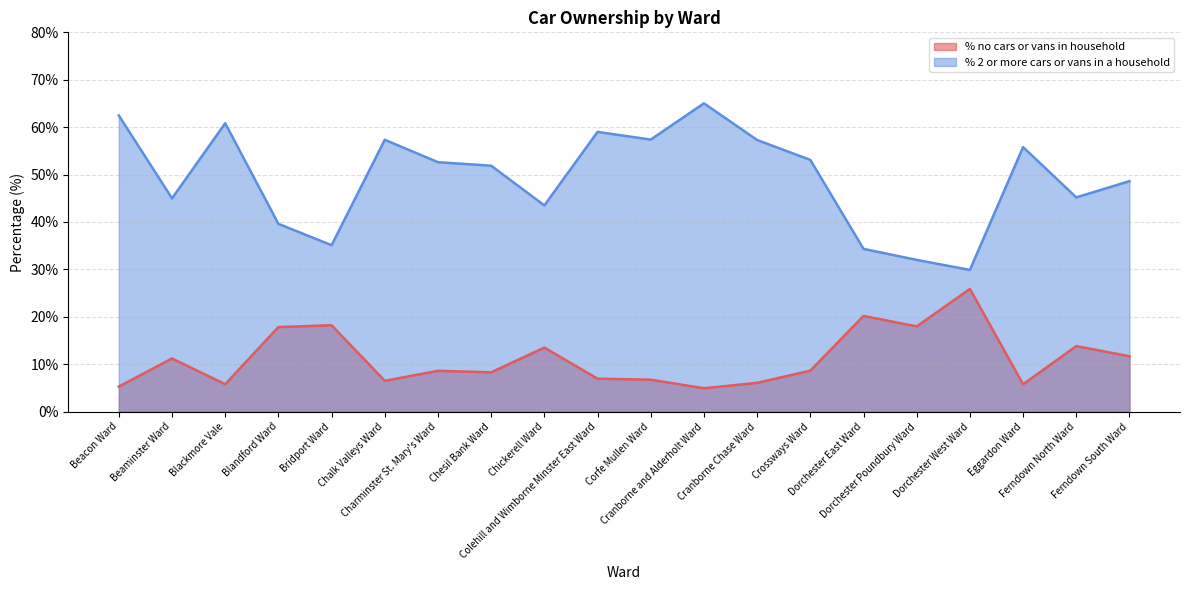

The % 2 or more cars or vans in a household series shows 45.0 at Beaminster Ward. True or false?

True